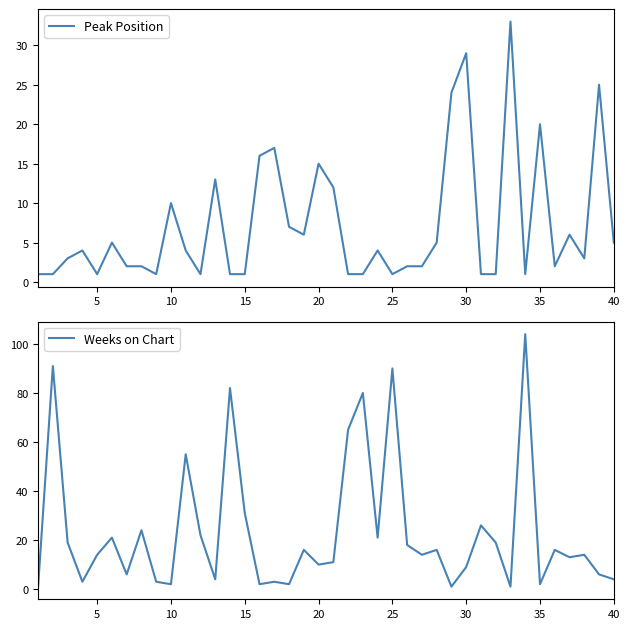

How many intersections are there between Weeks on Chart and Peak Position?

17